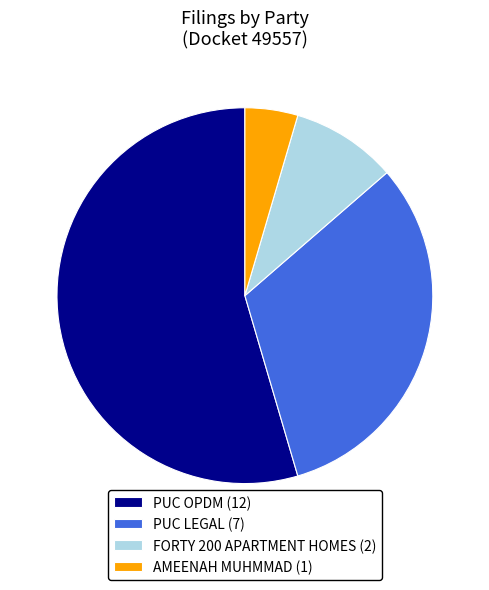

True or false: PUC OPDM (12) accounts for 55% of the total.

True